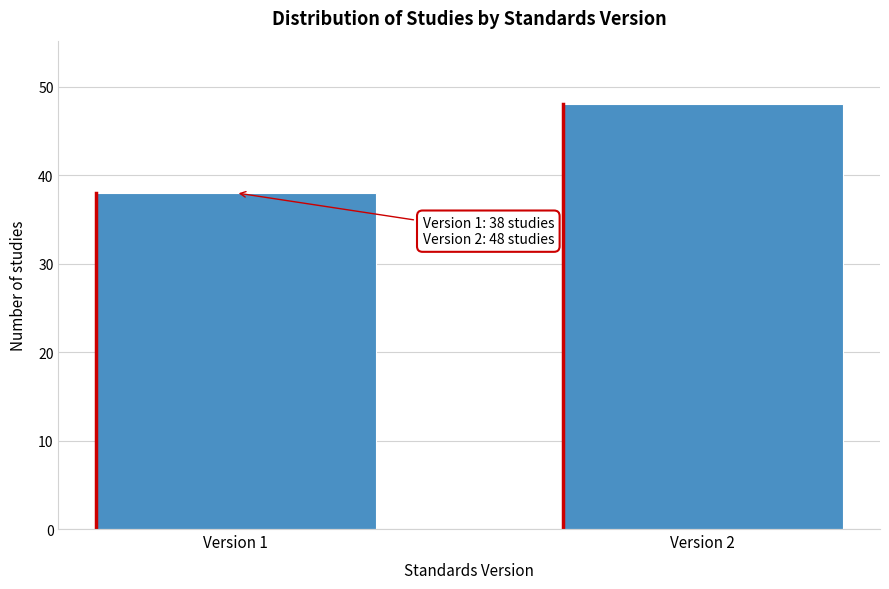

Reading right to left, what are all the values shown in this chart?

Version 2=48	Version 1=38